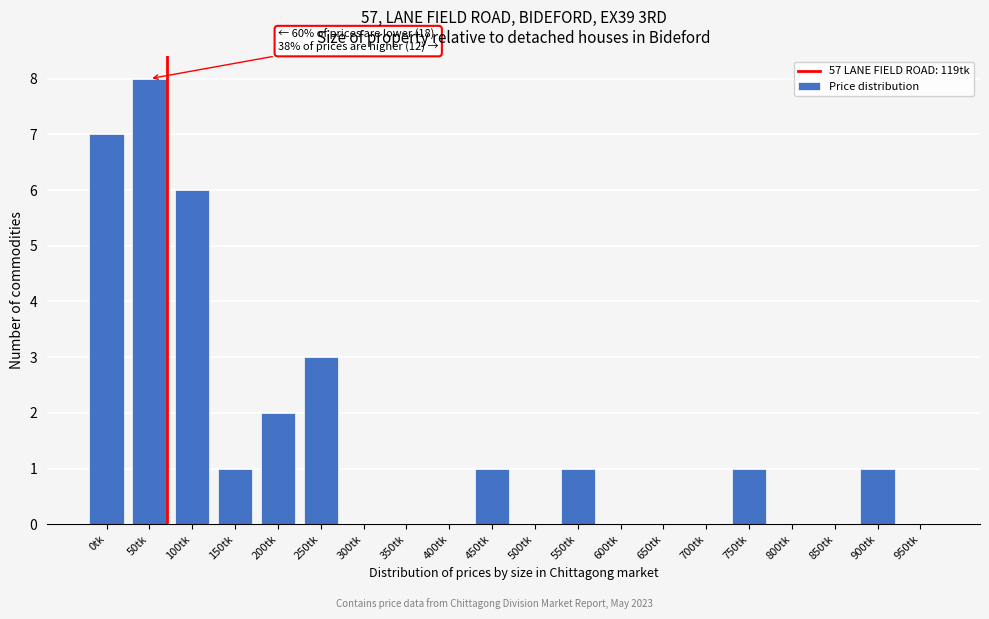

Reading left to right, extract all data points from this chart.

0tk=7	50tk=8	100tk=6	150tk=1	200tk=2	250tk=3	300tk=0	350tk=0	400tk=0	450tk=1	500tk=0	550tk=1	600tk=0	650tk=0	700tk=0	750tk=1	800tk=0	850tk=0	900tk=1	950tk=0